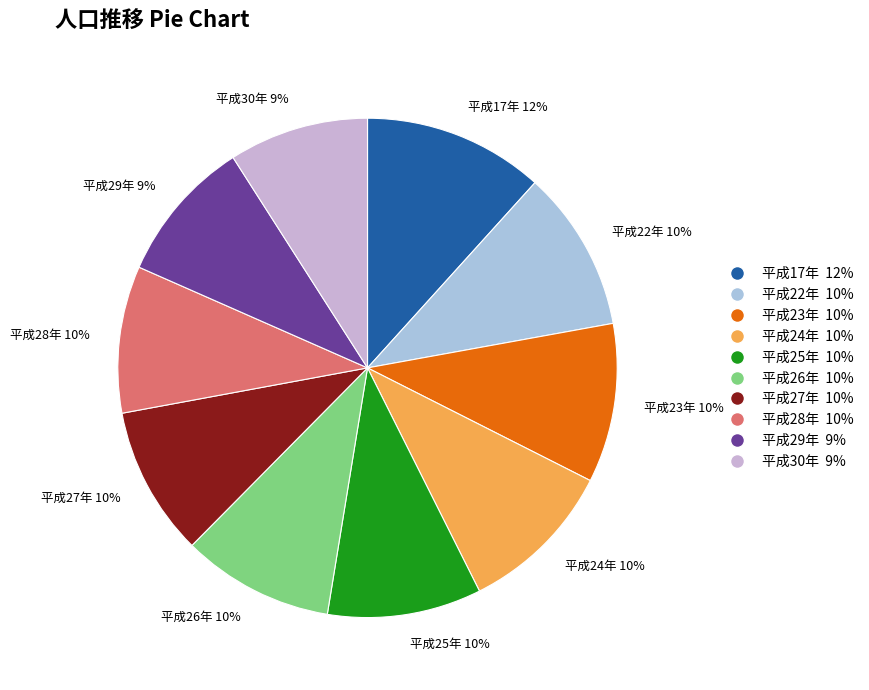

What percentage is the 平成30年 slice, to the nearest percent?

9%